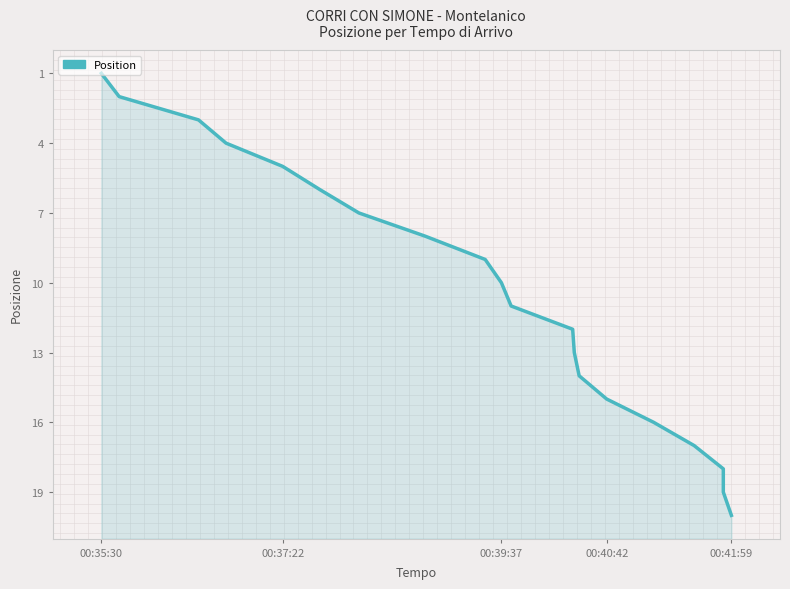

How many values are below 11?

10